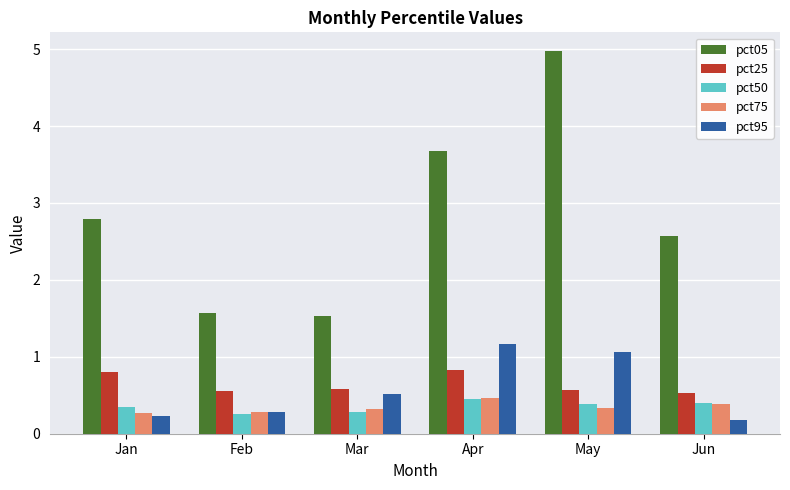

What is the sum of the pct25 values at Jan and Mar?

1.4